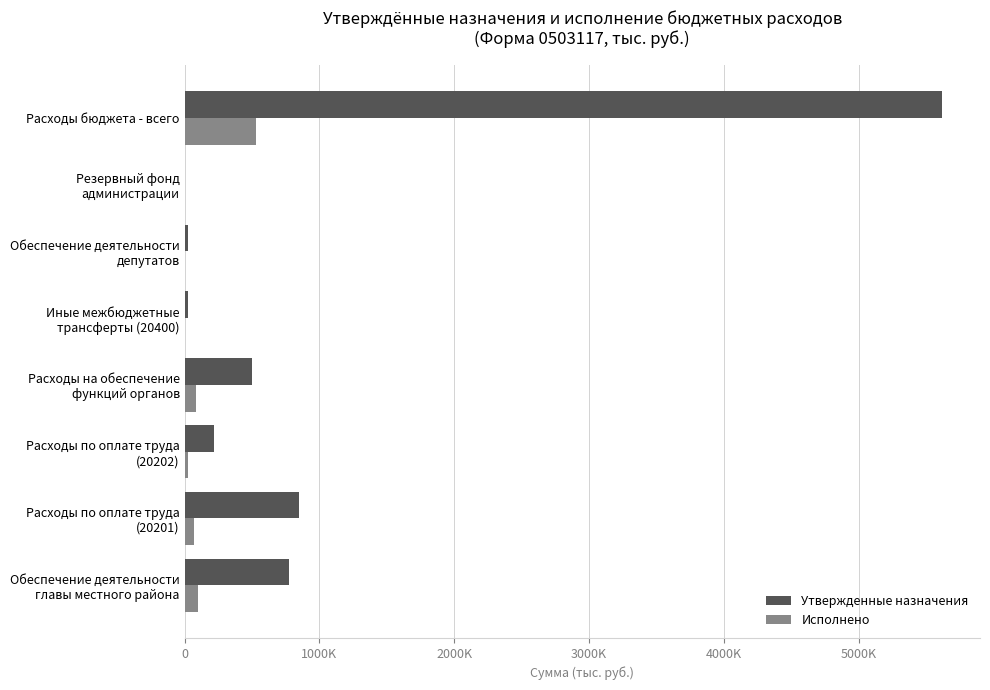

Which category has the highest value across all series?

Расходы бюджета - всего